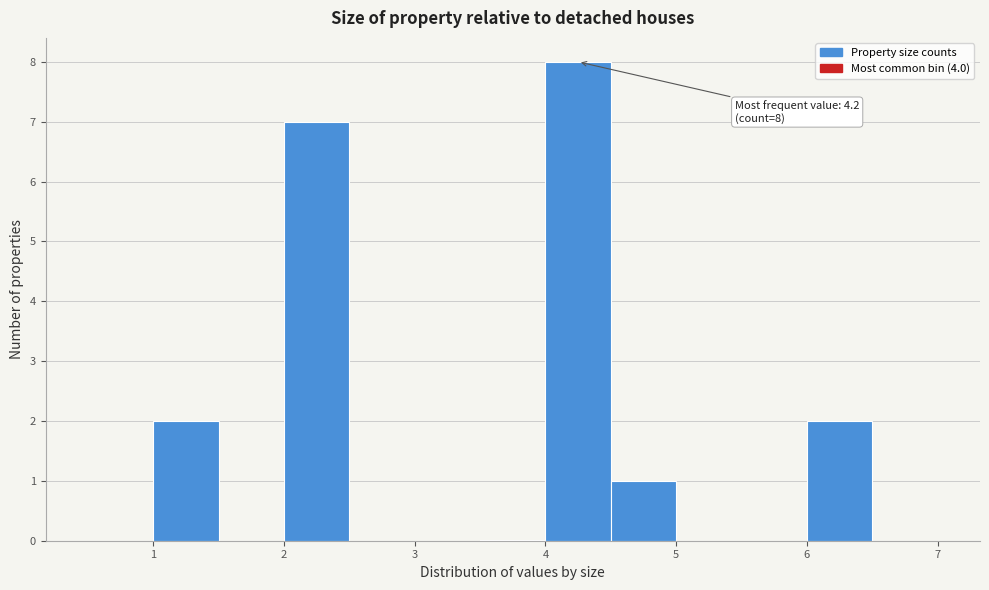

Which range on the x-axis has the tallest bar?

4.0 to 4.5